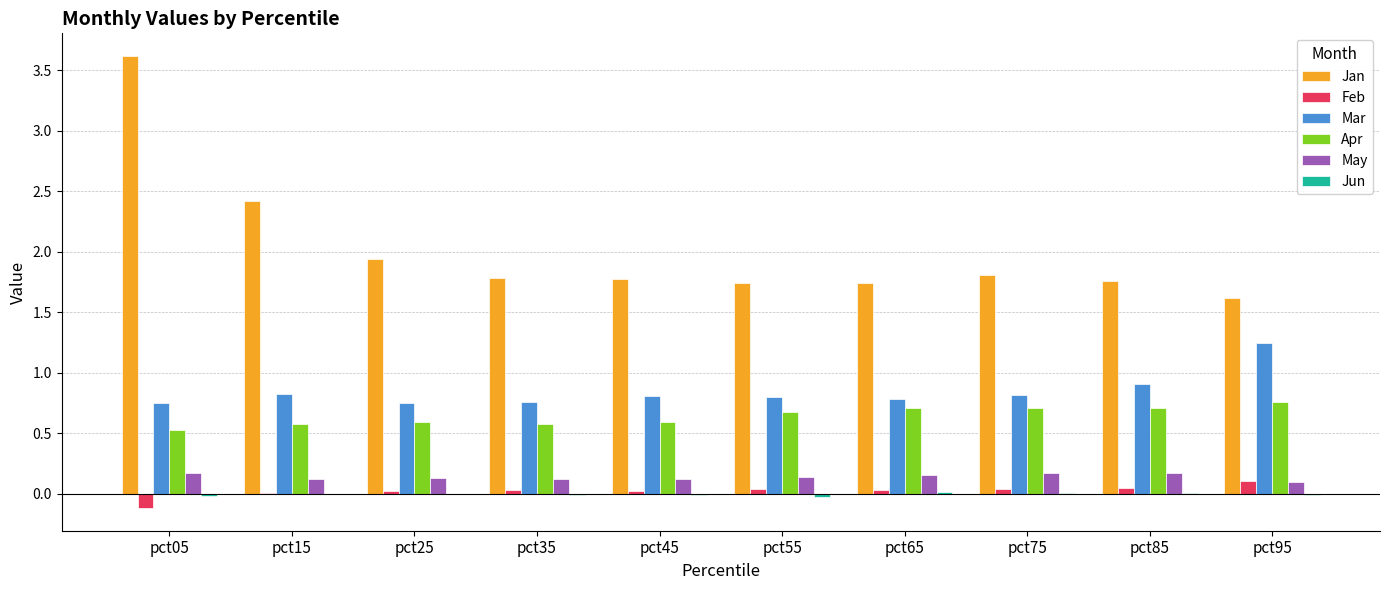

Are the bars grouped side by side (vs. stacked)?

Yes